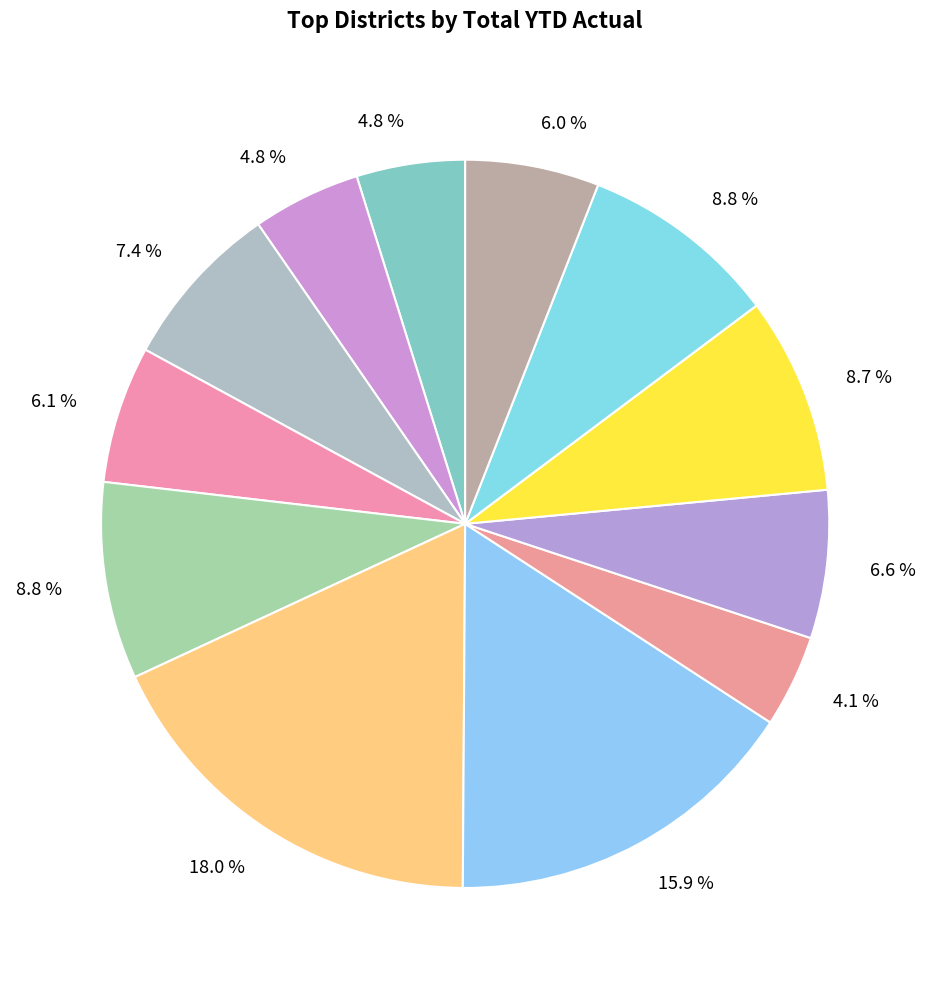

How many segments does this pie chart have?

12